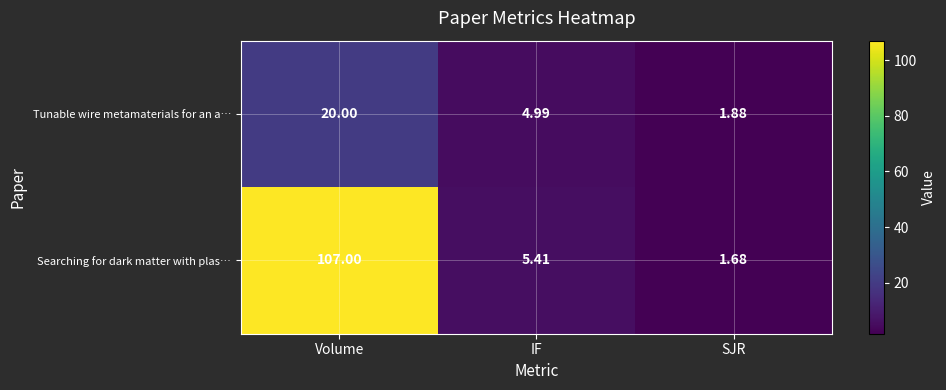

Rank the categories by Searching for dark matter with plas… value from lowest to highest.

SJR, IF, Volume